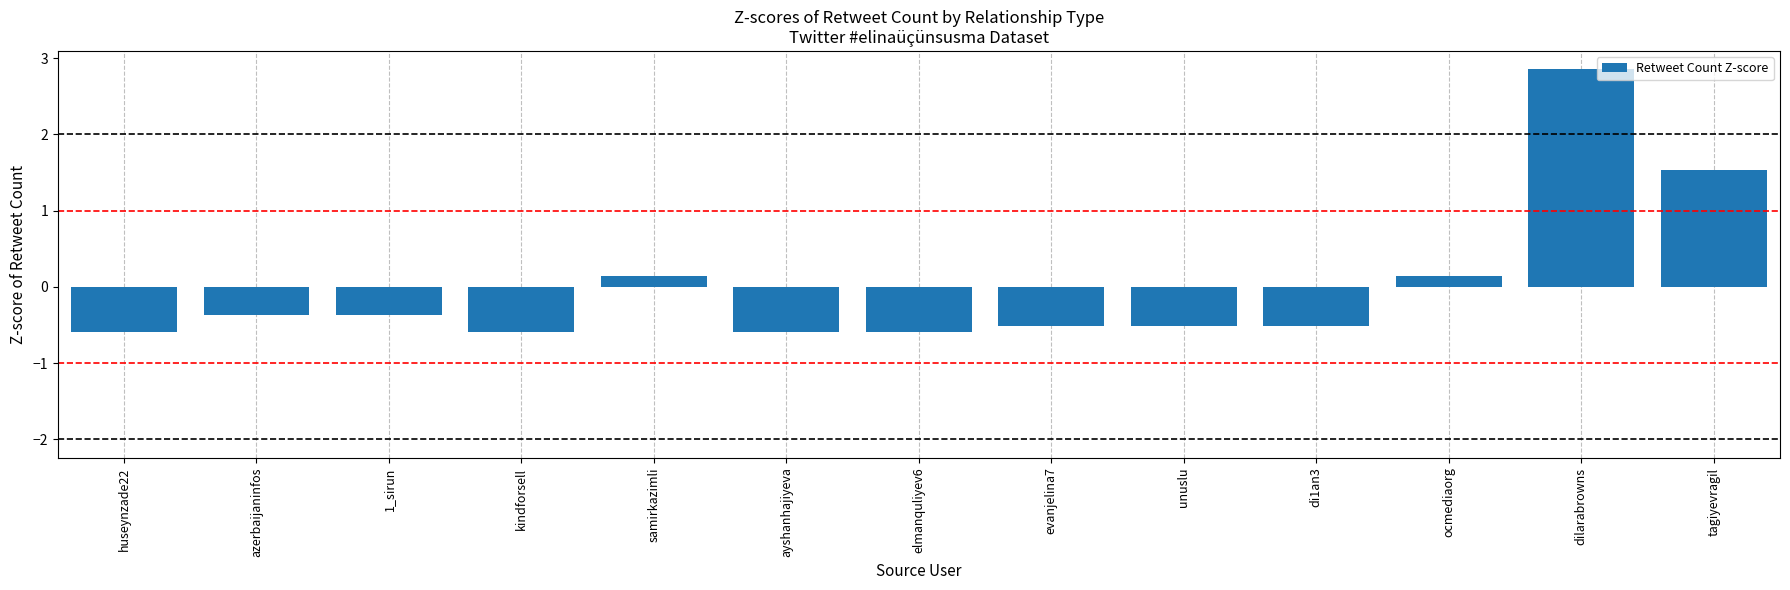

Does the chart contain any negative values?

Yes